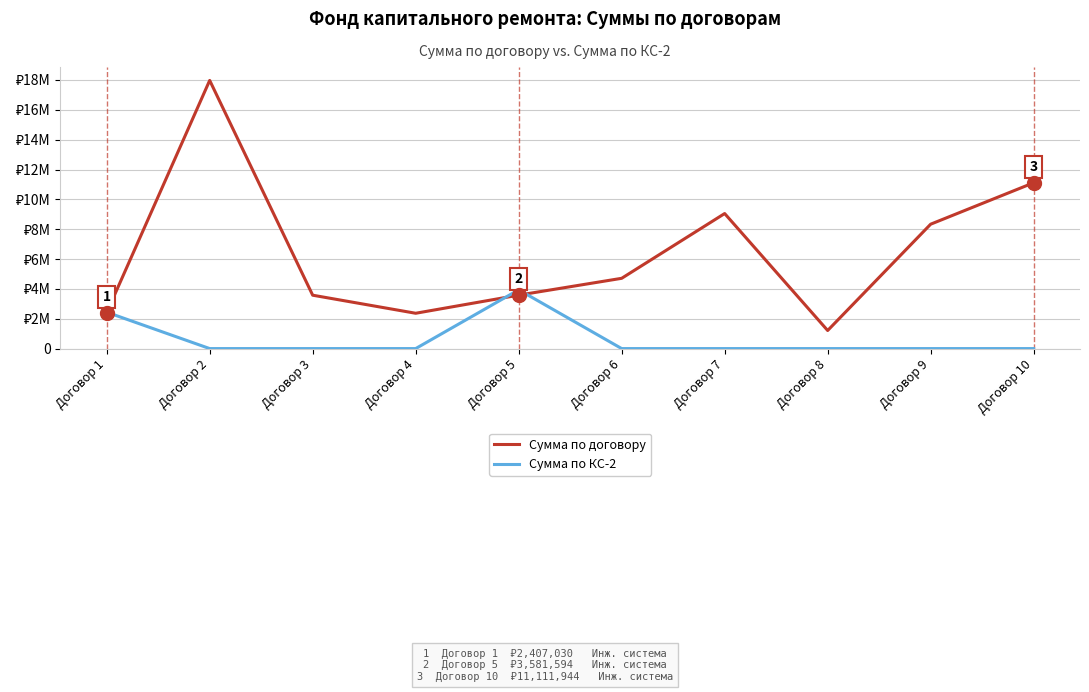

In Сумма по договору, how many points are lower than both neighbors (excluding endpoints)?

2